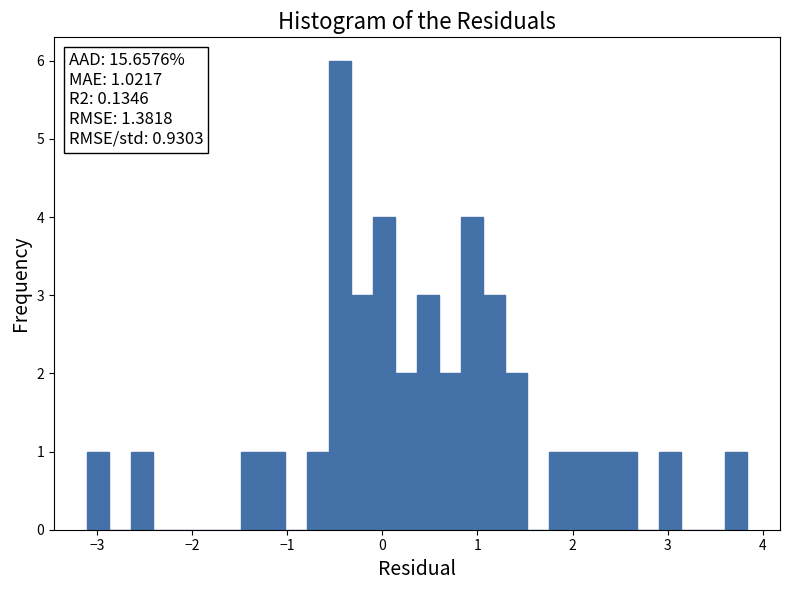

Read against the x-axis, roughly where is the centre of the tallest bar?

-0.4